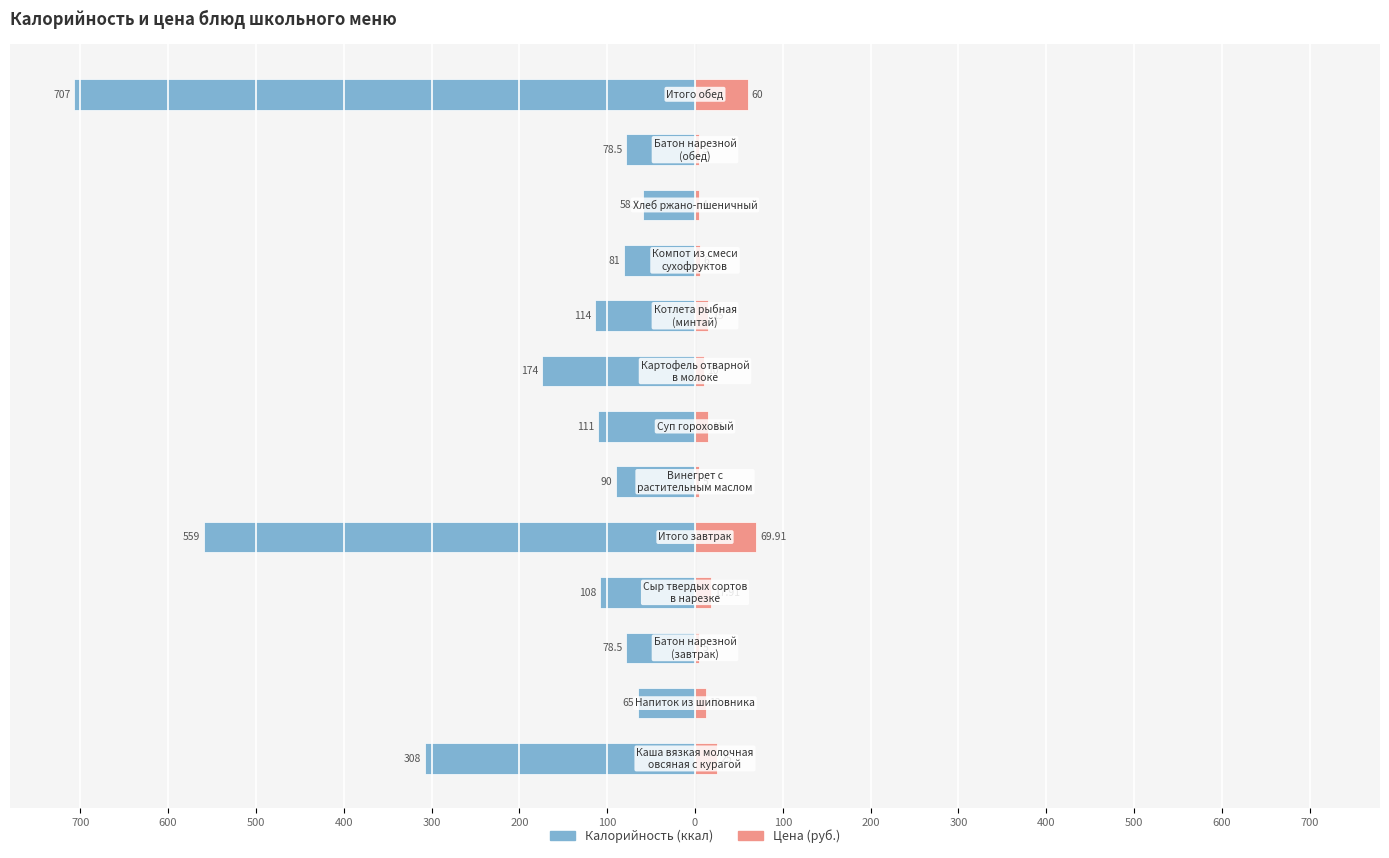

How many data points in Калорийность are less than -108?

6